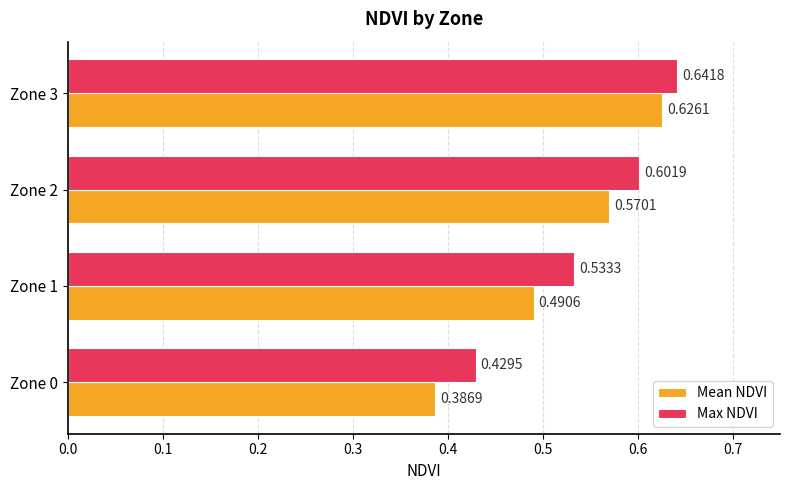

Which series has the widest spread of values?

Mean NDVI